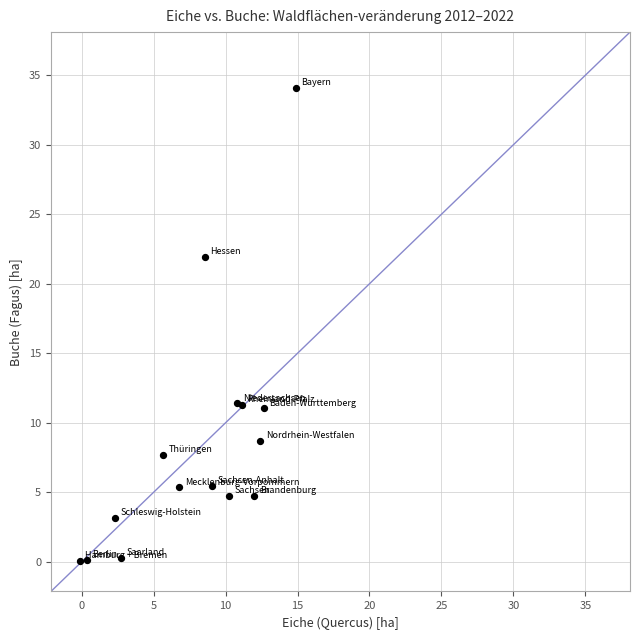

What Y value in the scatter plot is closest to 17?

21.9